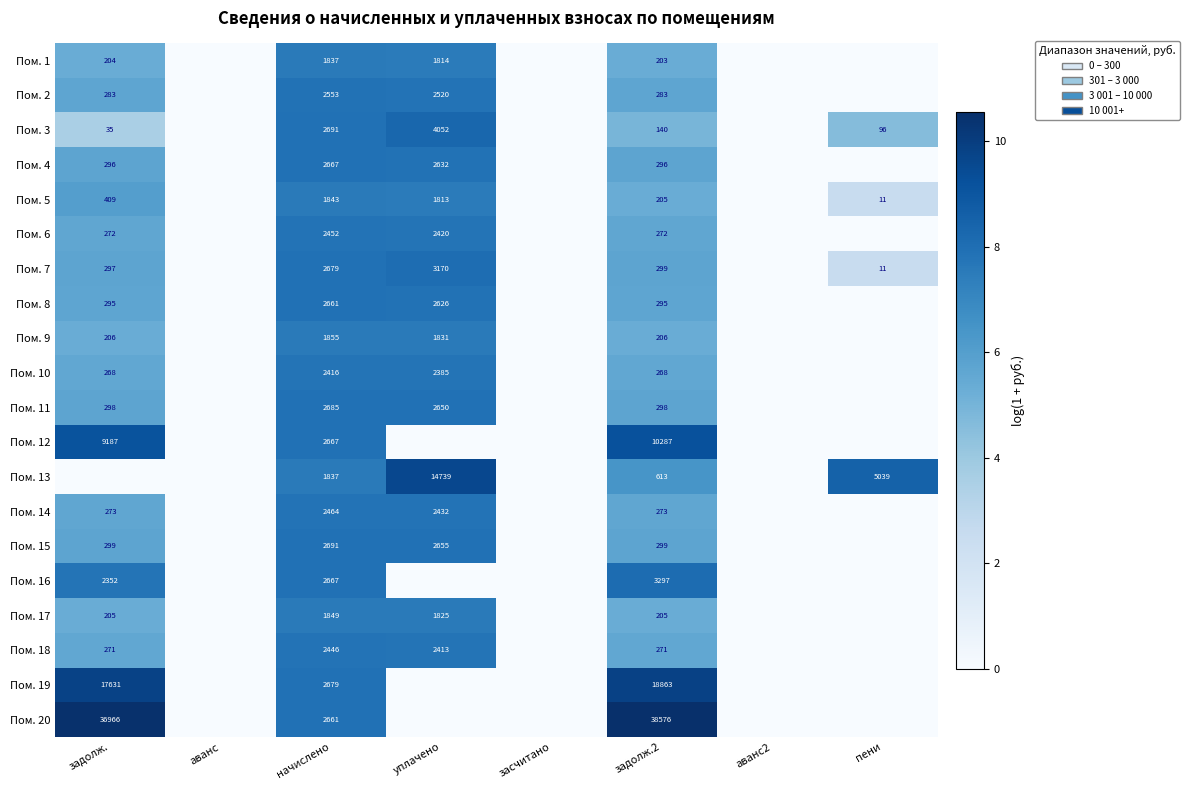

What is the sum of the Пом. 1 values at начислено and уплачено?

3651